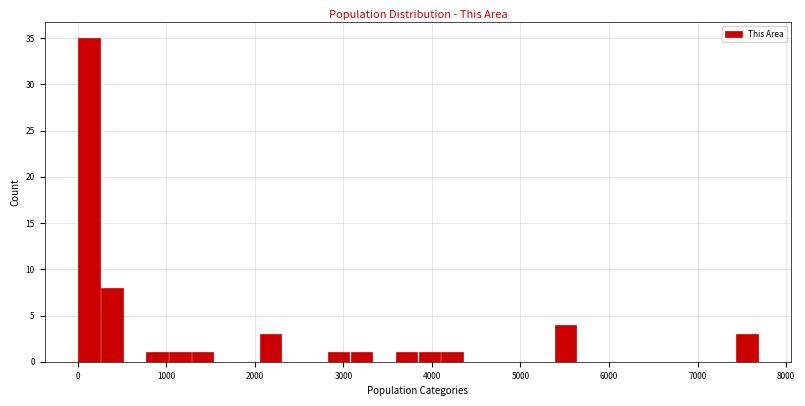

Read against the x-axis, roughly where is the centre of the tallest bar?

100